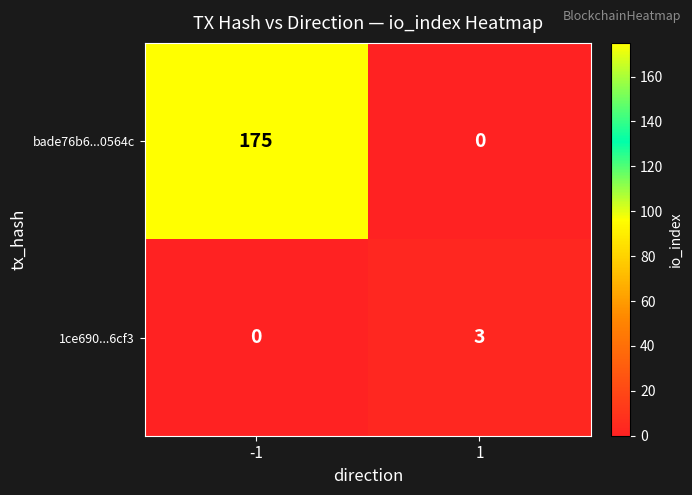

Rank the series at 1 from highest to lowest value.

1ce690...6cf3, bade76b6...0564c